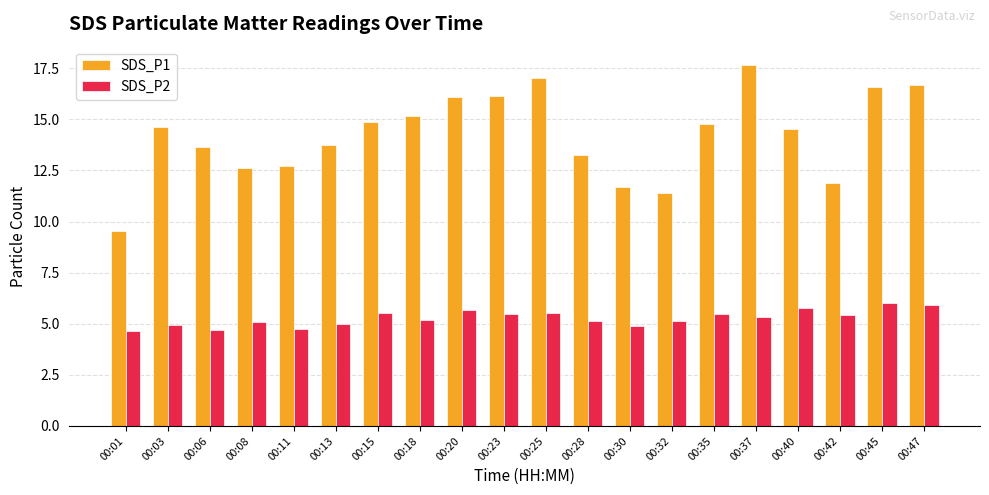

What is the total value across all series at 00:35?

20.3